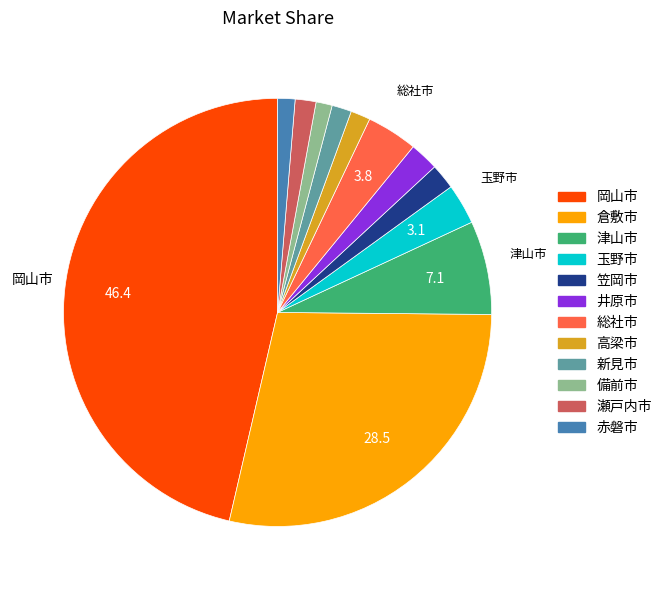

Does any single category account for the majority?

No